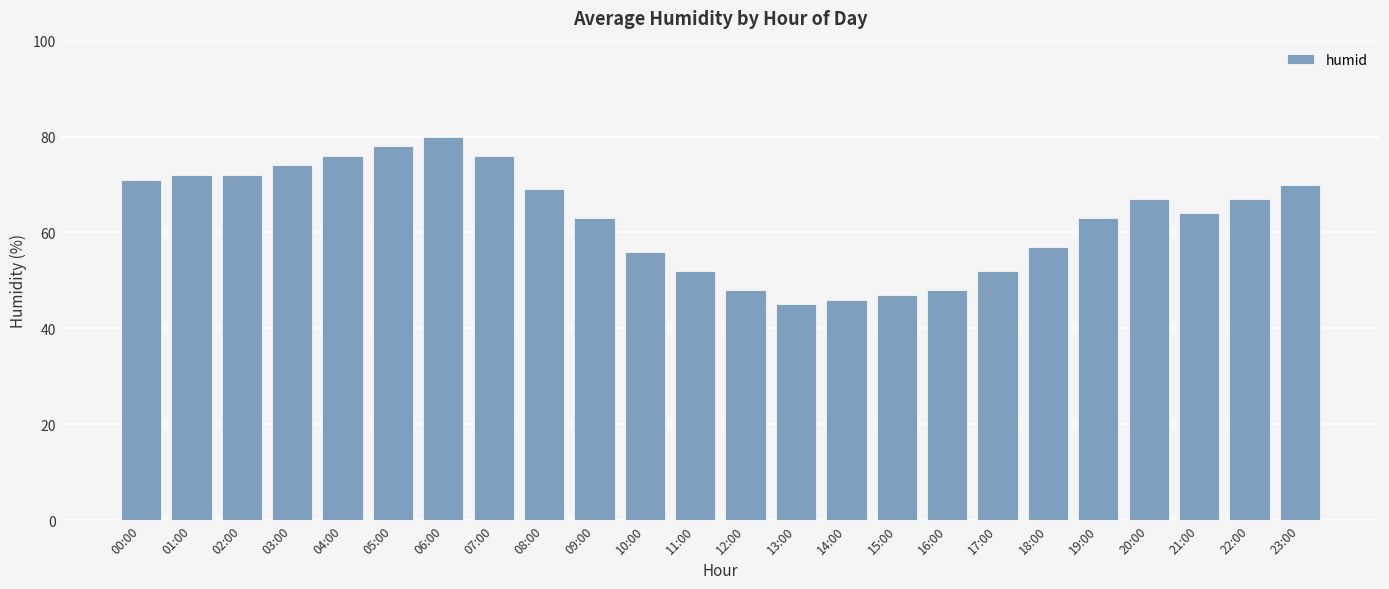

The chart shows a value of 77 at 16:00. True or false?

False